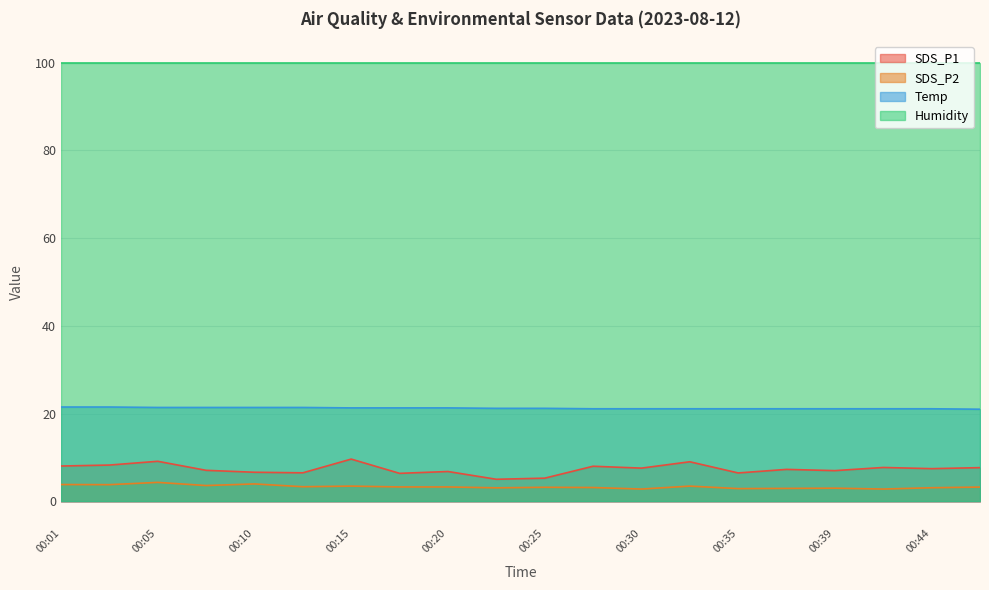

Which series has the largest total across all categories?

Humidity